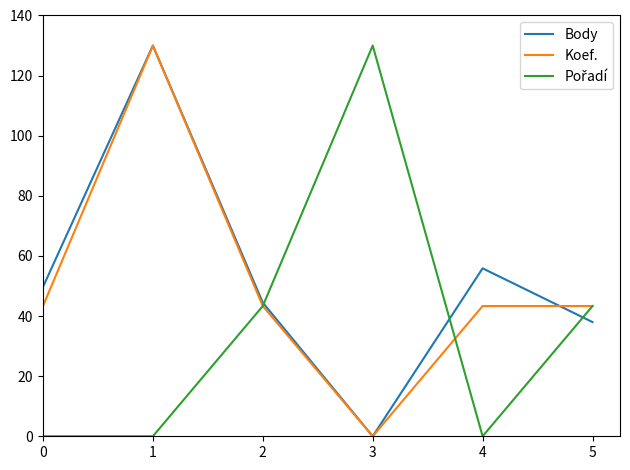

What is the total value across all series at 0?

93.0